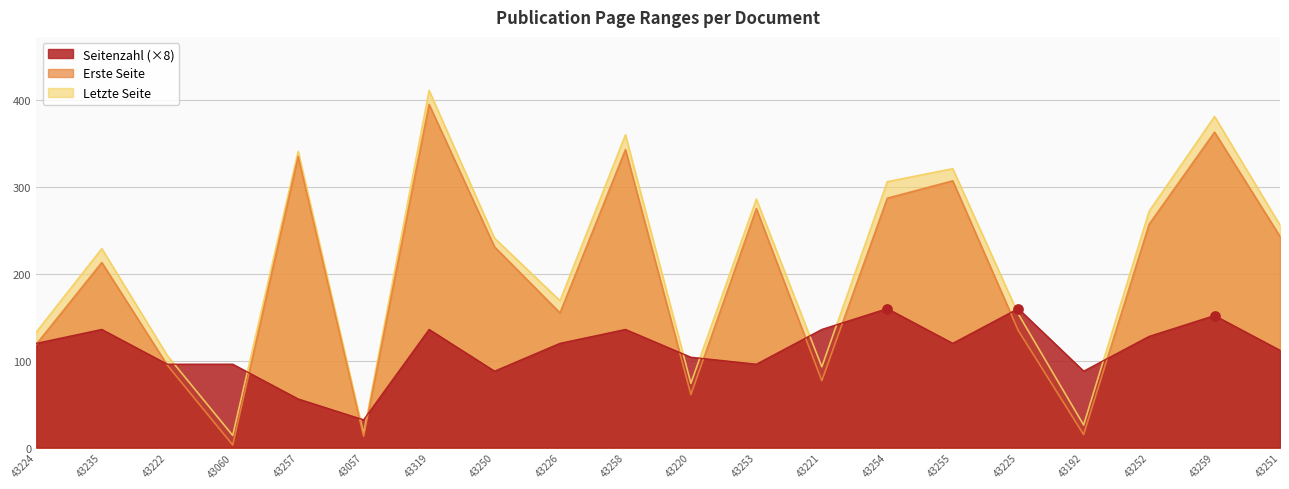

Which series contains the highest Y value?

Letzte Seite